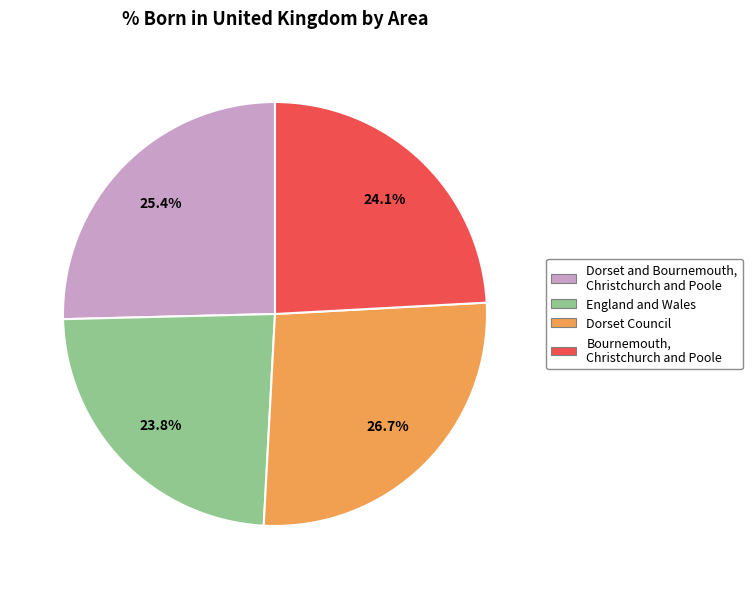

True or false: Dorset Council accounts for 27% of the total.

True